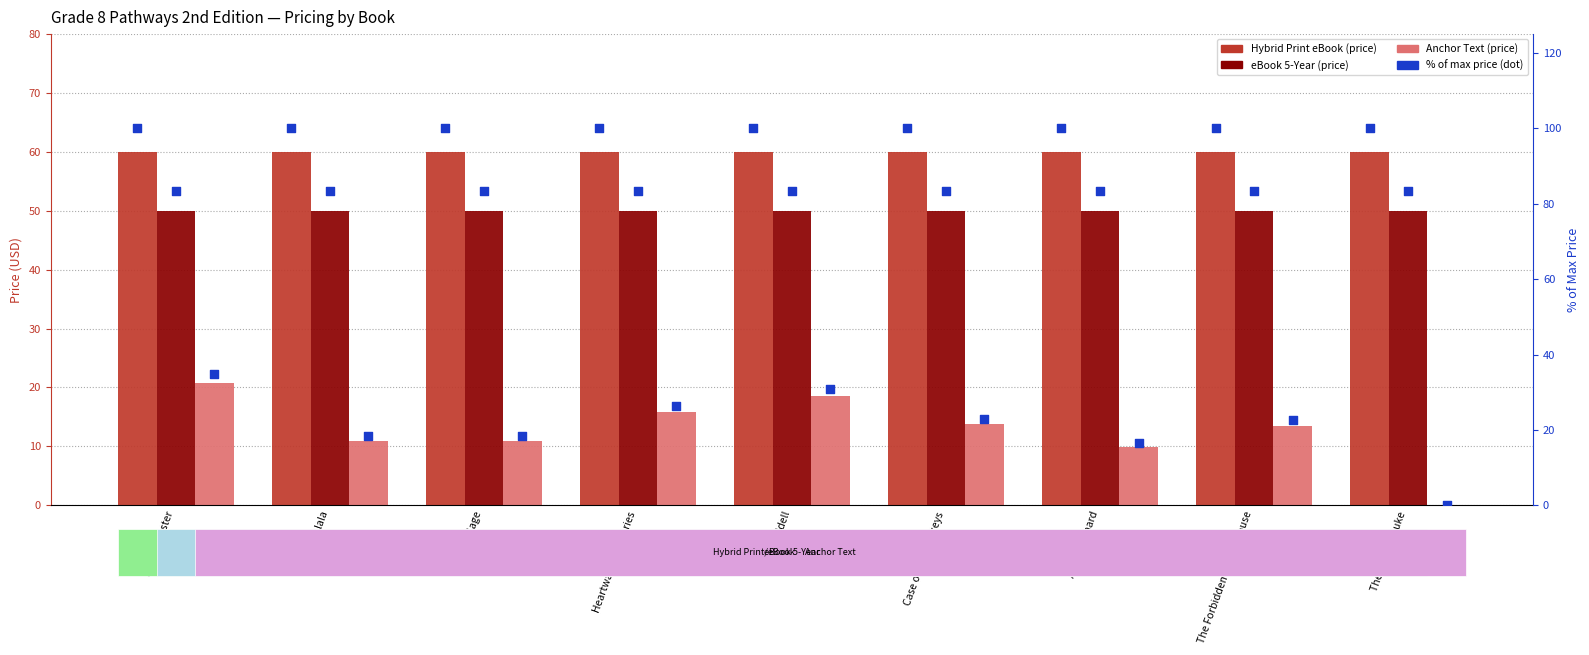

At how many categories does at least one series exceed 5?

9